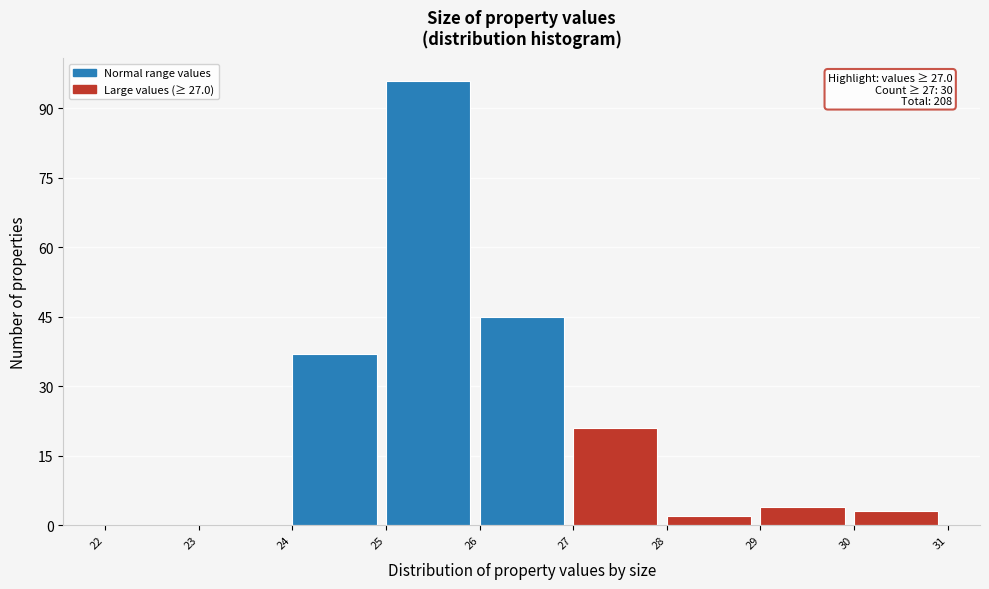

Which range on the x-axis has the tallest bar?

25 to 26